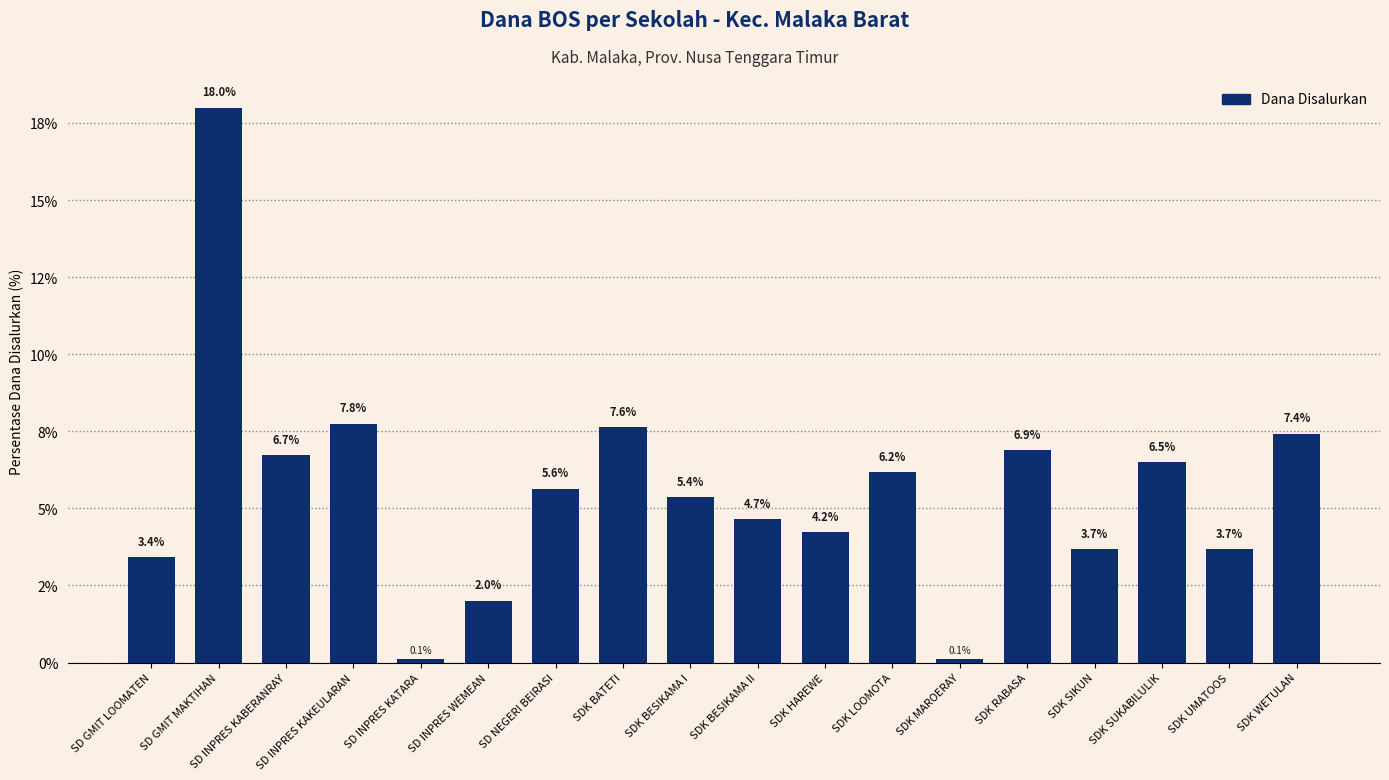

Where does the data first go above 5?

SD GMIT MAKTIHAN